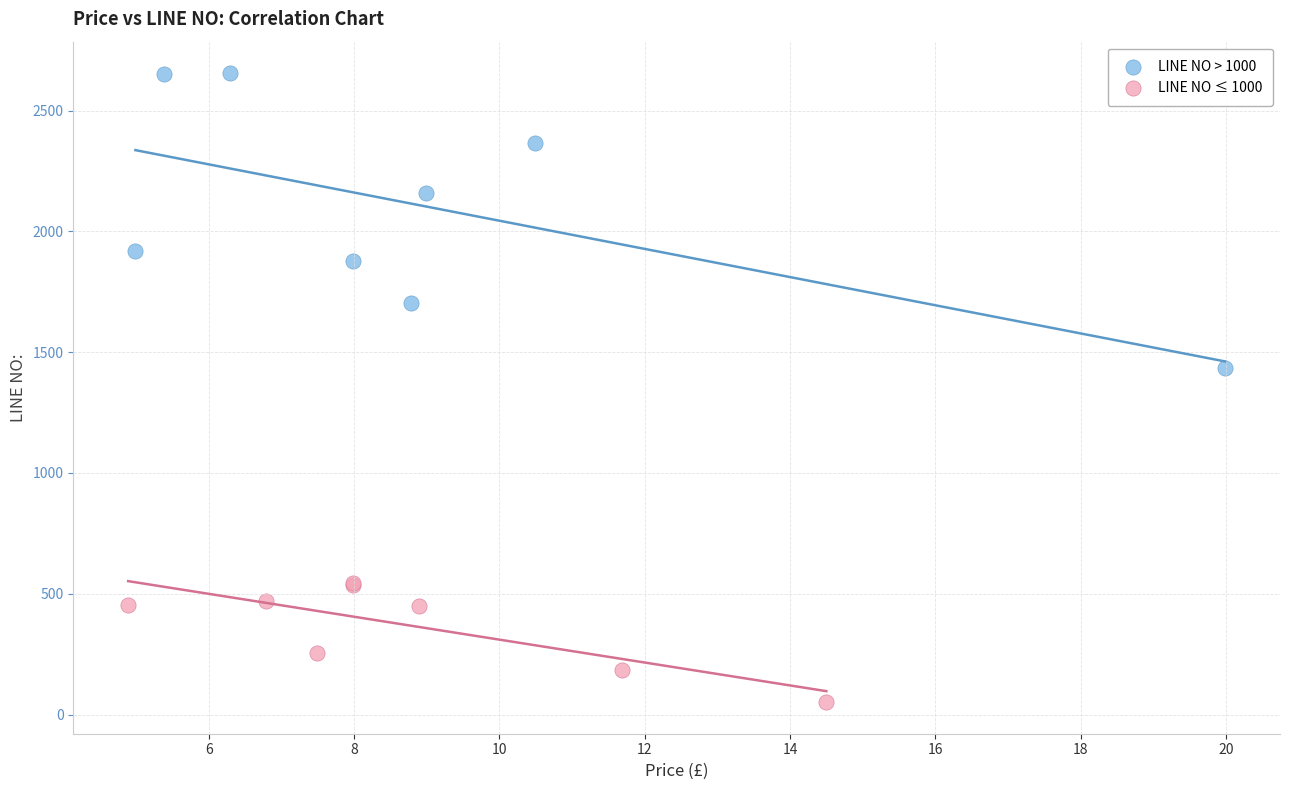

Which series has the largest Y range (max minus min)?

LINE NO > 1000